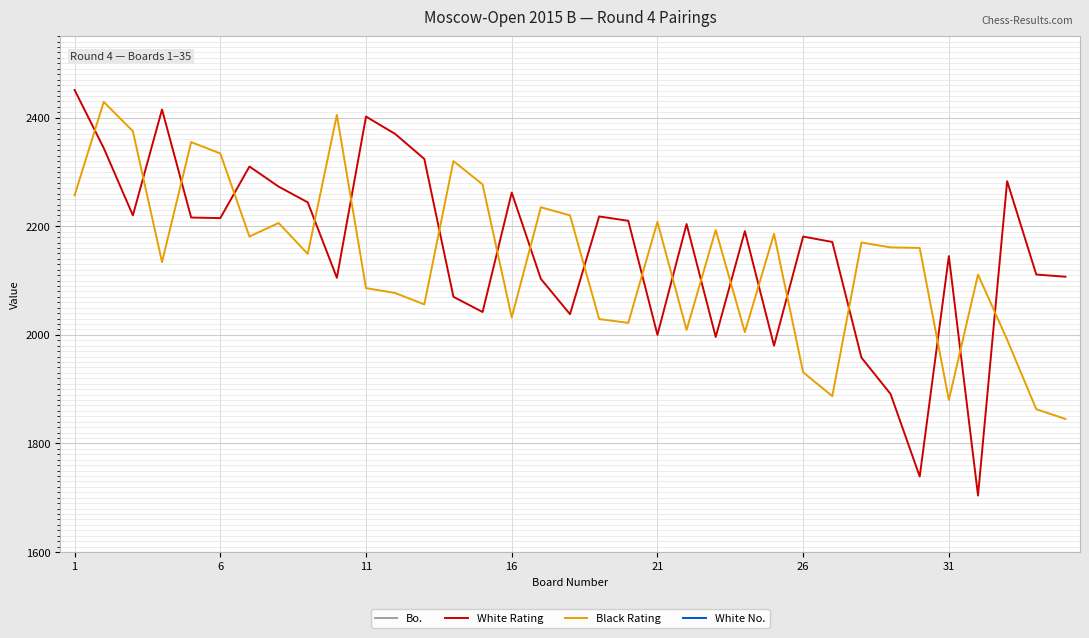

Read the White No. value at 16.

50